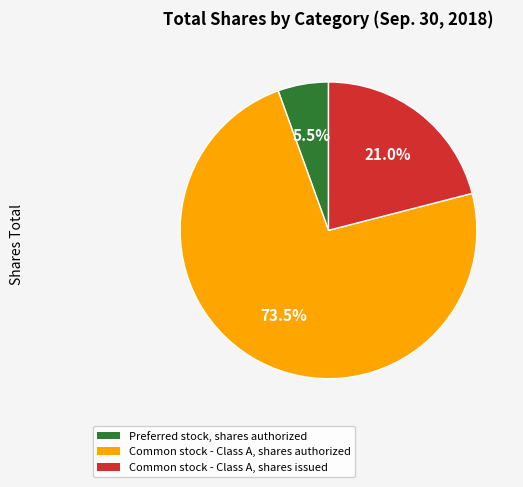

Combined, what portion of the pie is Common stock - Class A, shares authorized and Common stock - Class A, shares issued?

94.5%